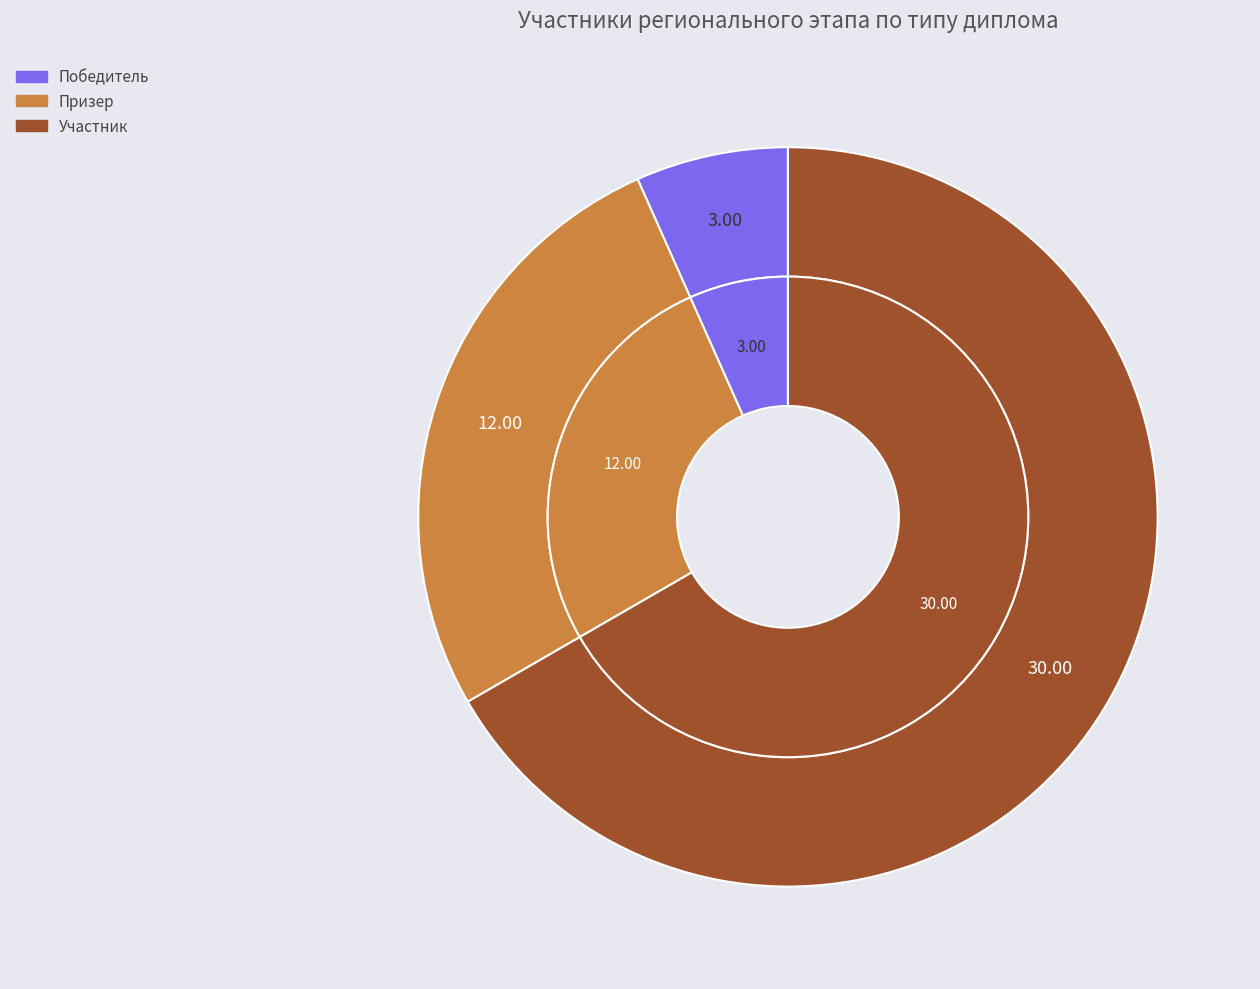

True or false: Призер accounts for 32% of the total.

False